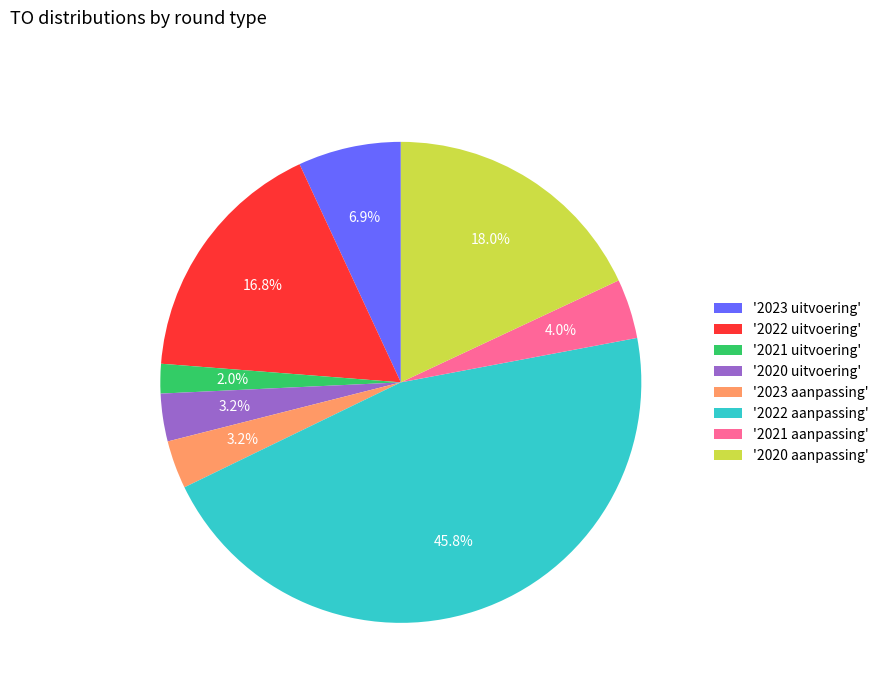

Do '2022 aanpassing' and '2023 uitvoering' together represent more than half of the pie?

Yes